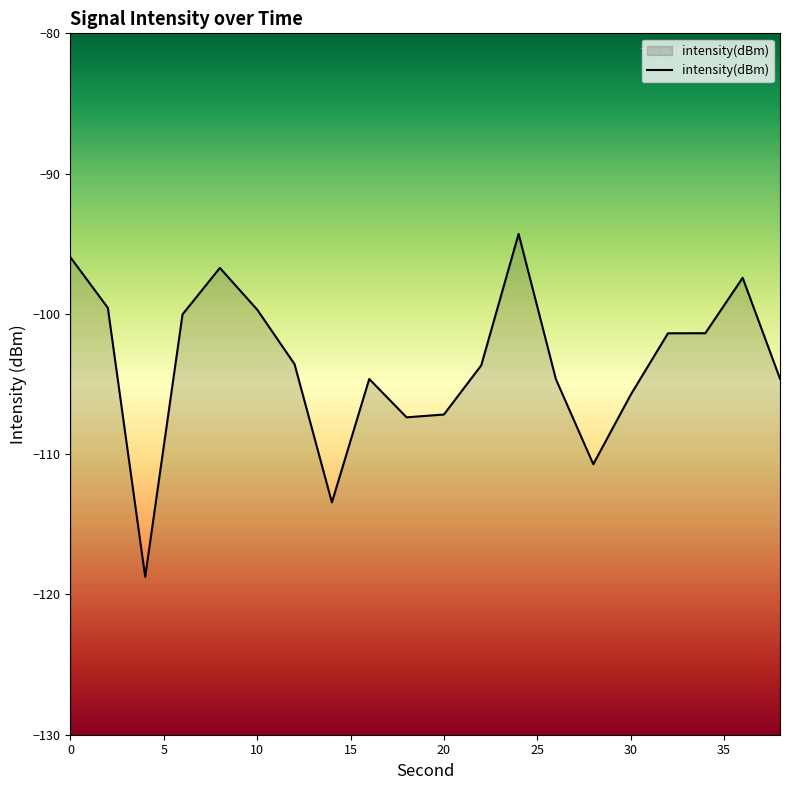

How many lines are shown in the chart?

1